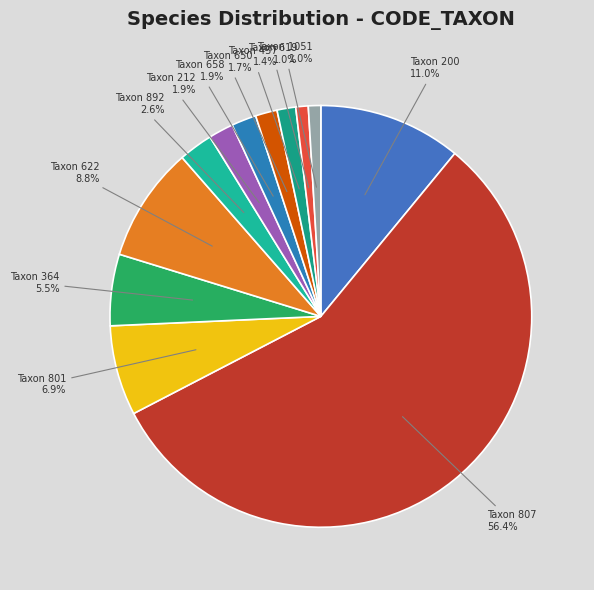

Which slice is the largest?

Taxon 807